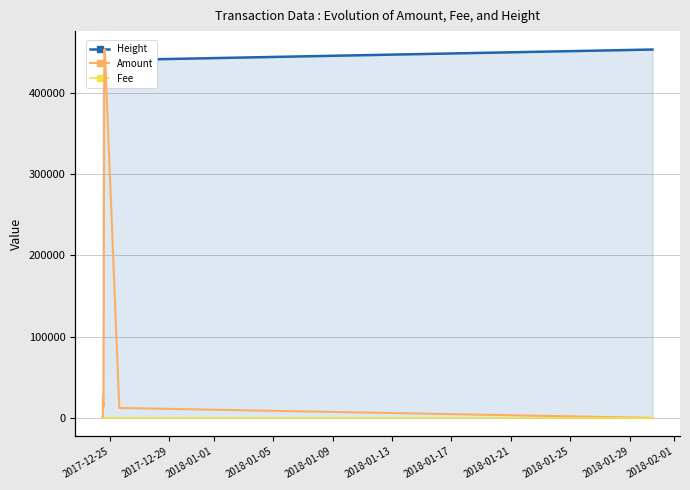

How many positive values does the Amount series have?

6